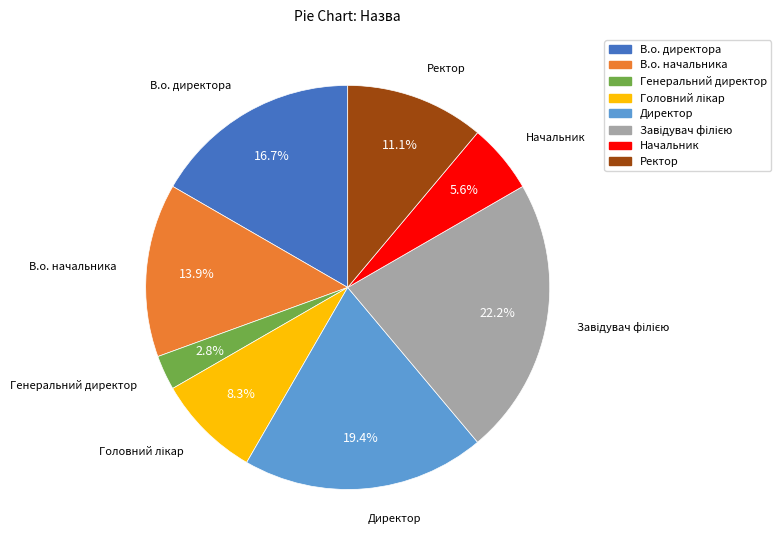

Is it true that Директор is 19% of the pie?

True